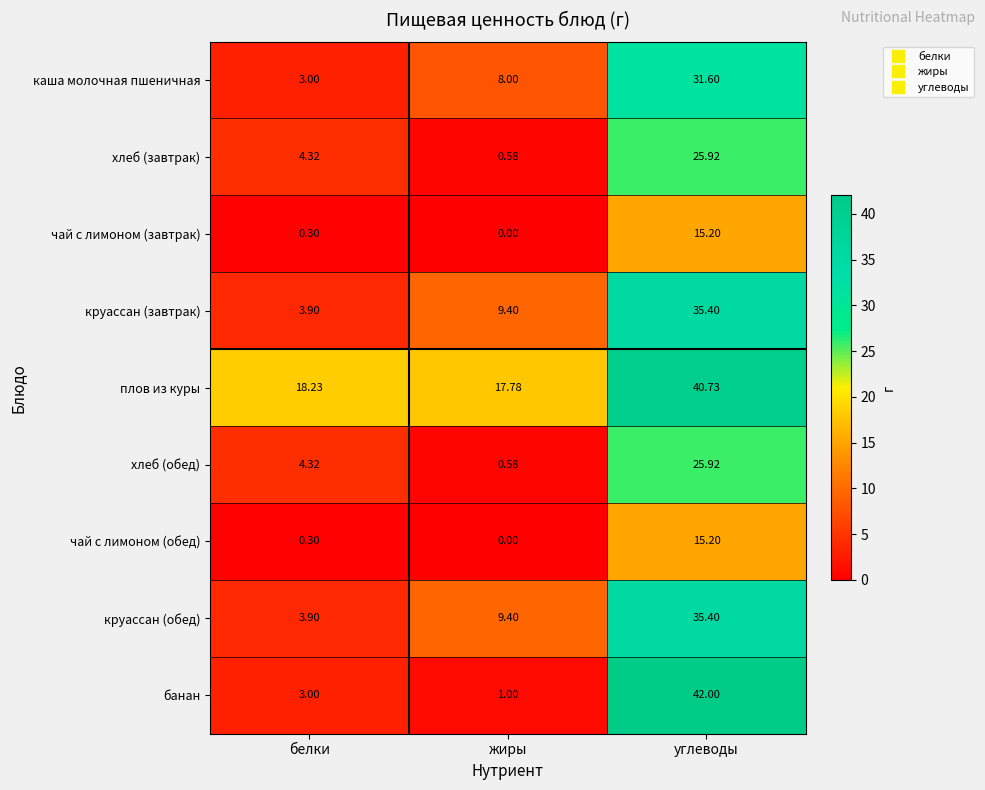

Which series has the widest spread of values?

банан